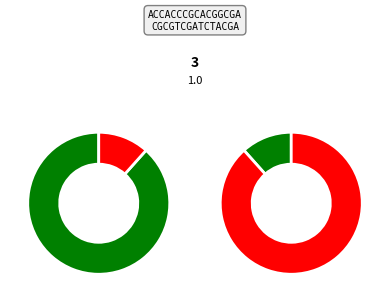

To the nearest percent, what is the average slice percentage?

50%